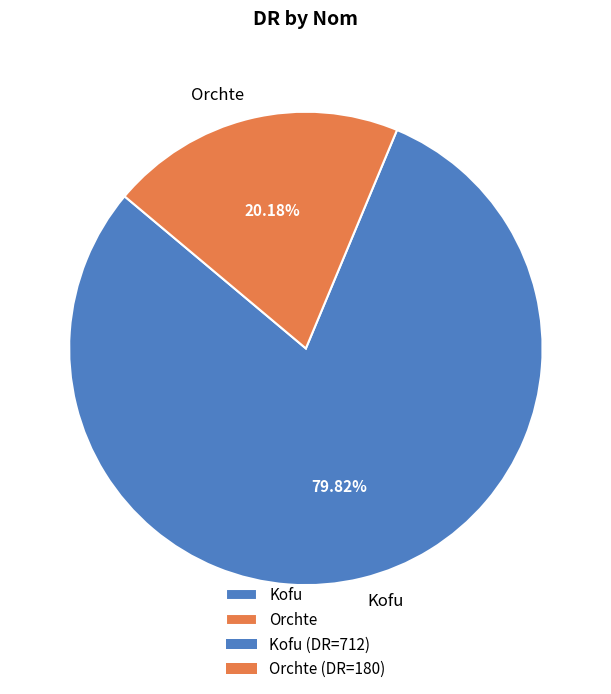

Which slice represents more than half of the pie?

Kofu